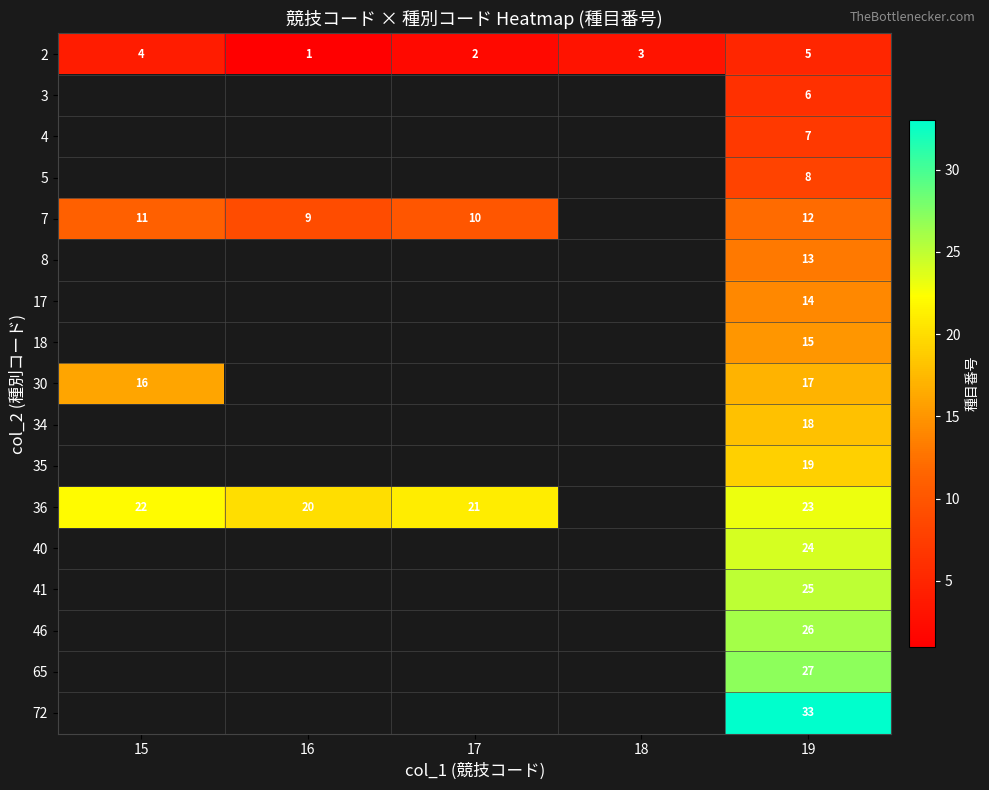

What is the difference between the highest and lowest values at 19?

28